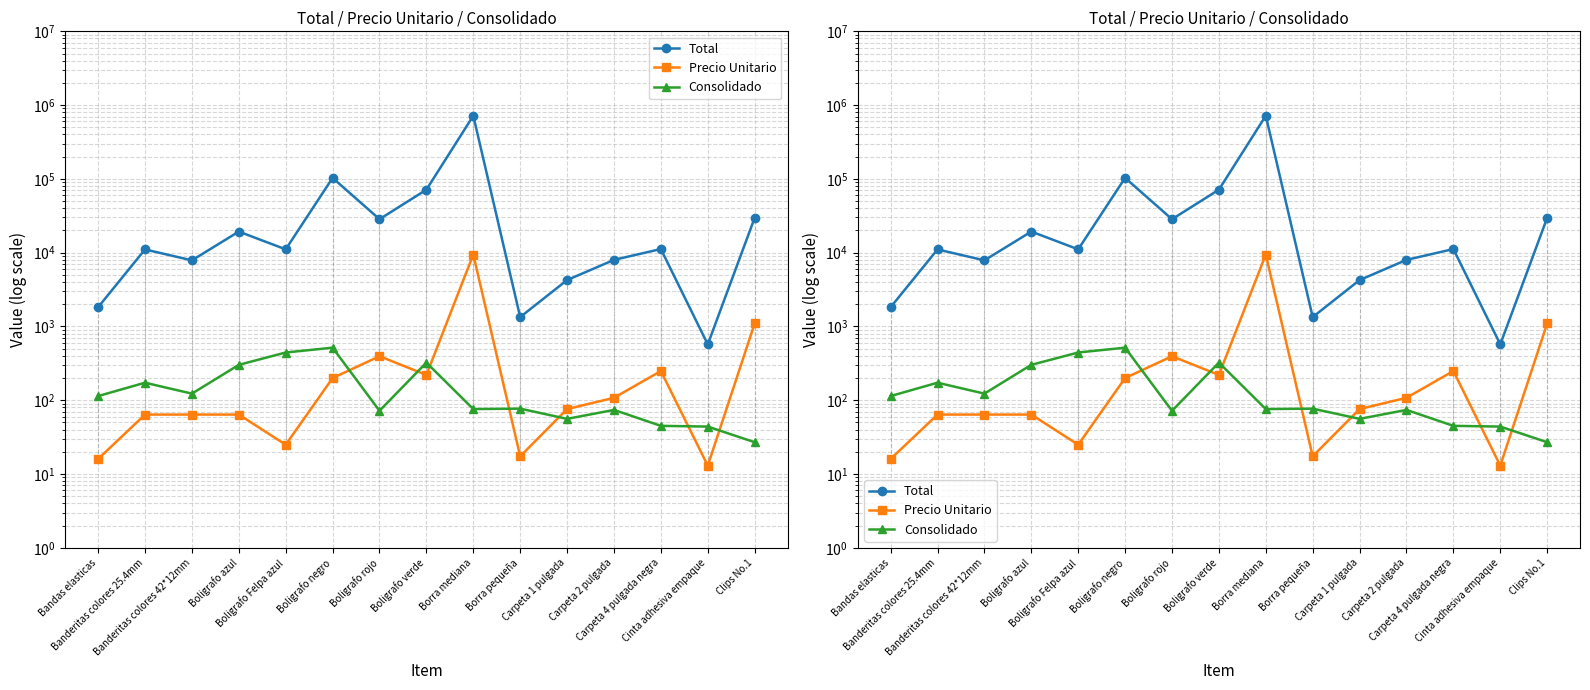

True or false: Total and Precio Unitario cross at least once.

False